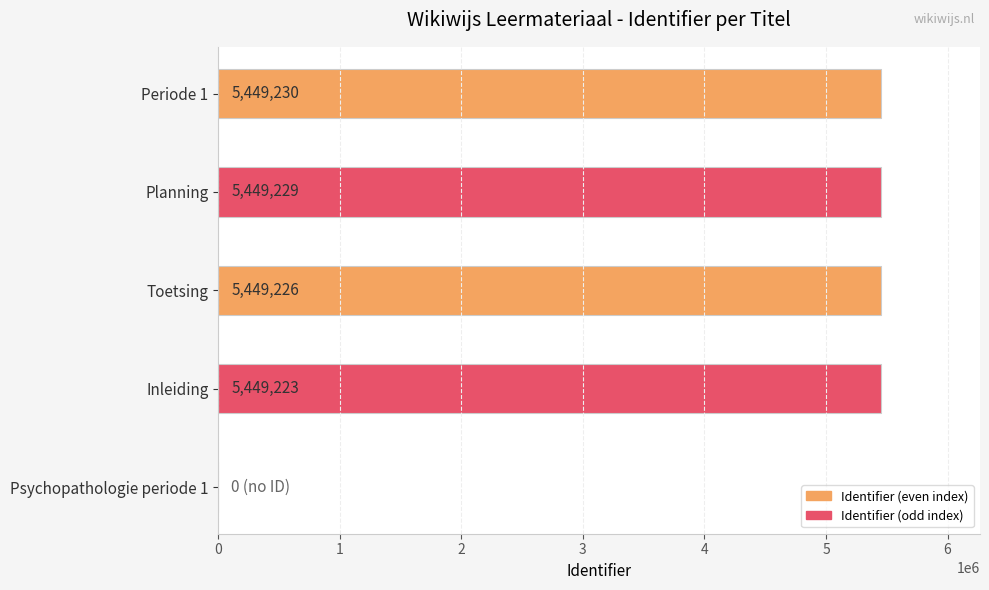

Are the bars grouped side by side (vs. stacked)?

No